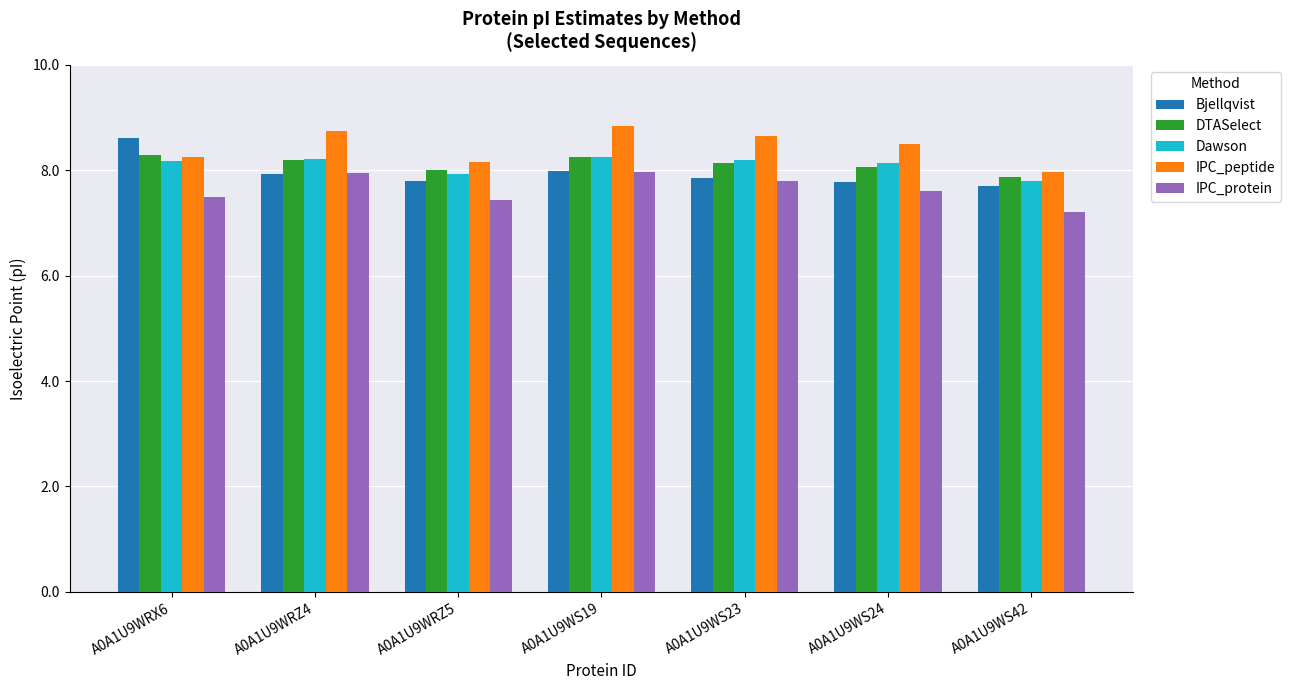

The DTASelect series shows 7.9 at A0A1U9WS42. True or false?

True